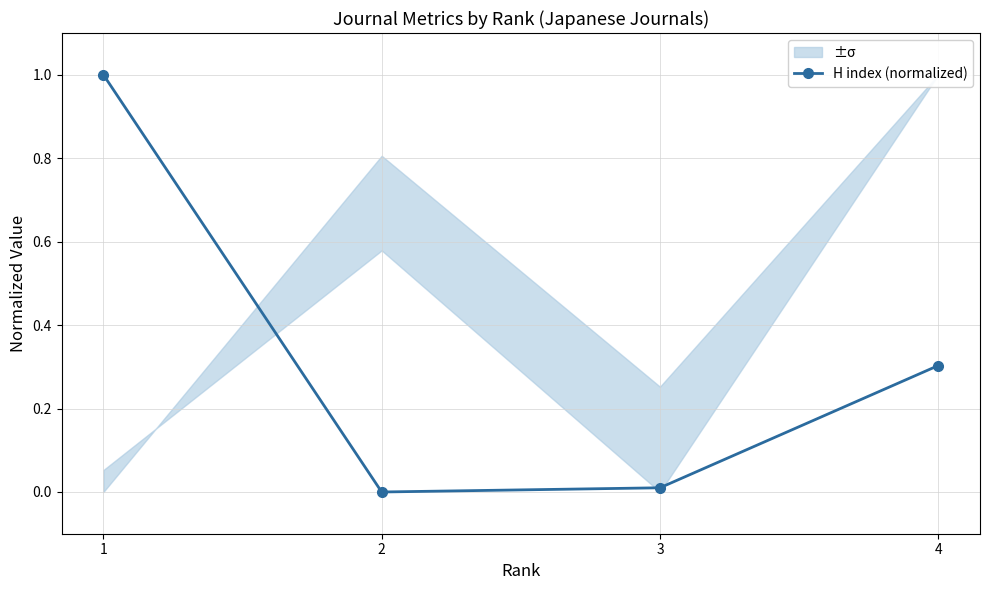

What is the sum of the values at 1 and 4?

1.3